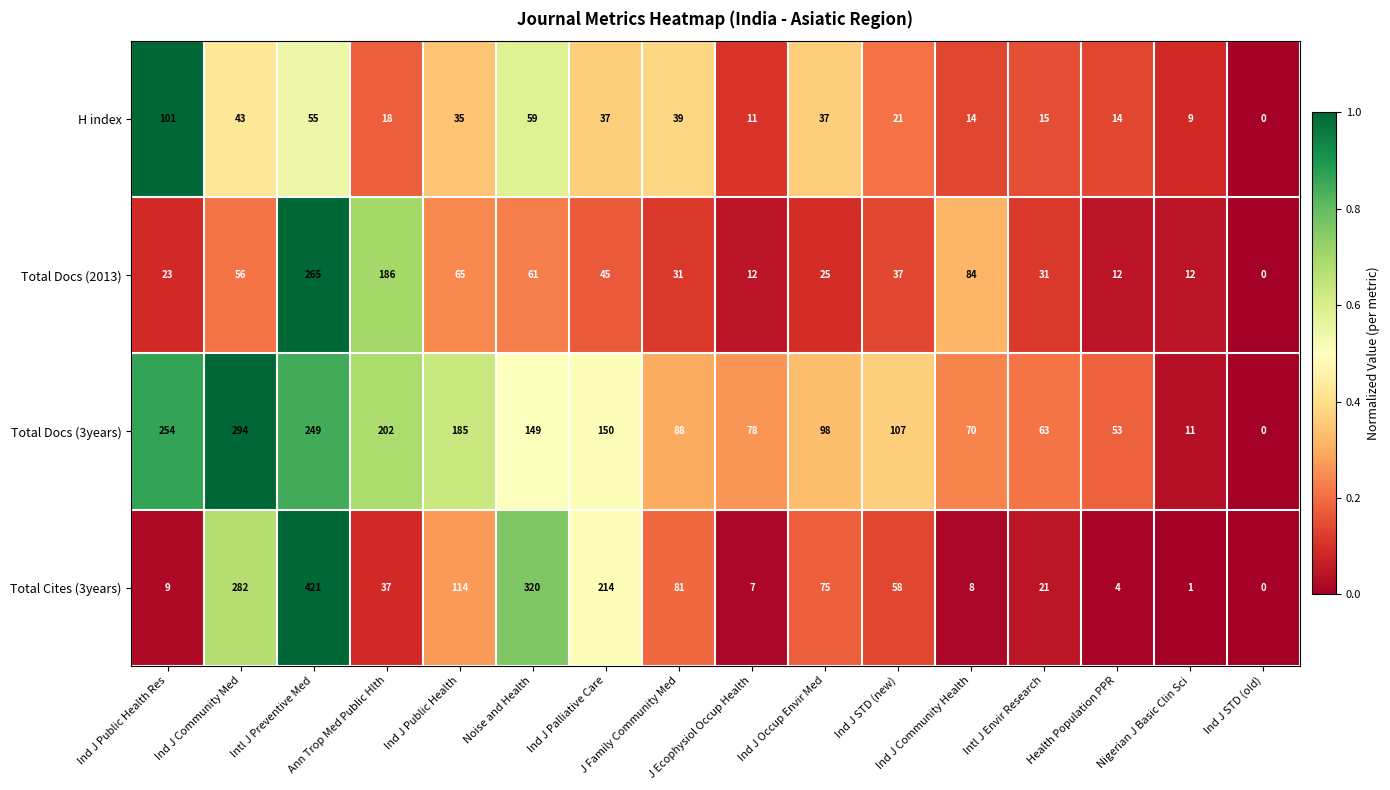

What is the average value of the Total Docs (3years) series?

128